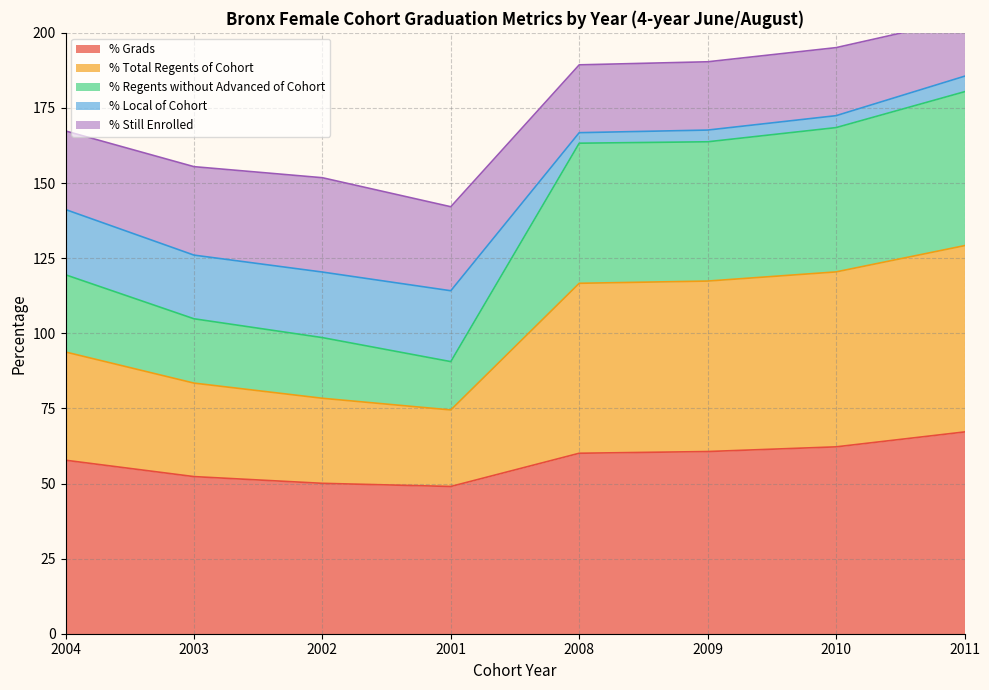

True or false: % Grads has a value of 72.9 at 2001.

False